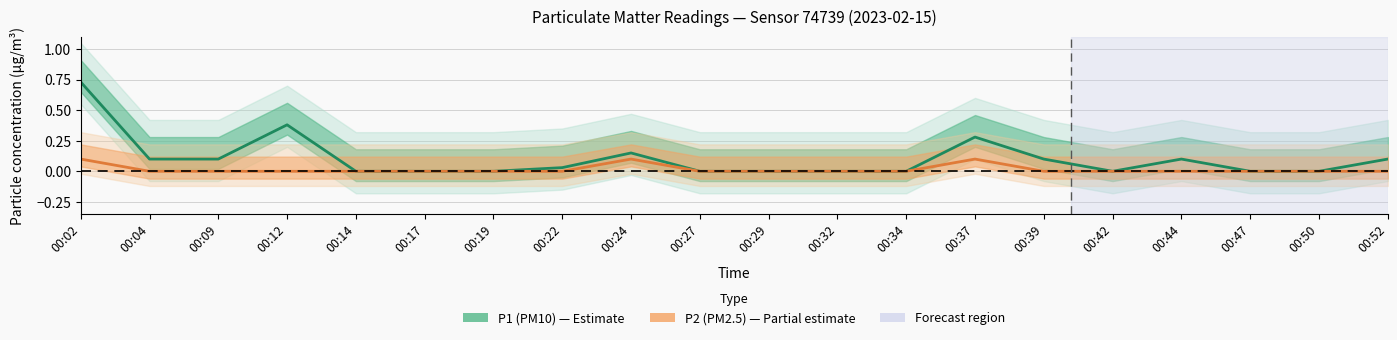

What are all the series names shown in the legend?

P1 (PM10), P2 (PM2.5)